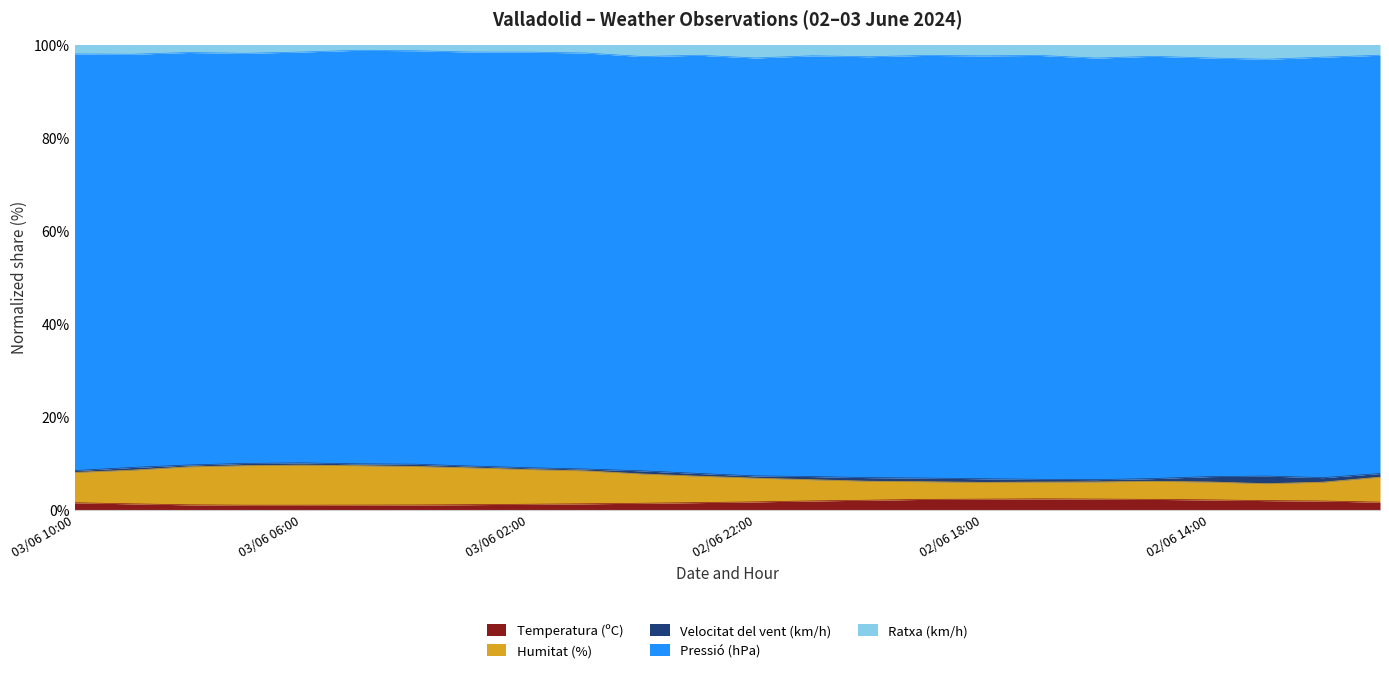

What is the difference between the maximum and second lowest values in the Ratxa (km/h) series?

1.7